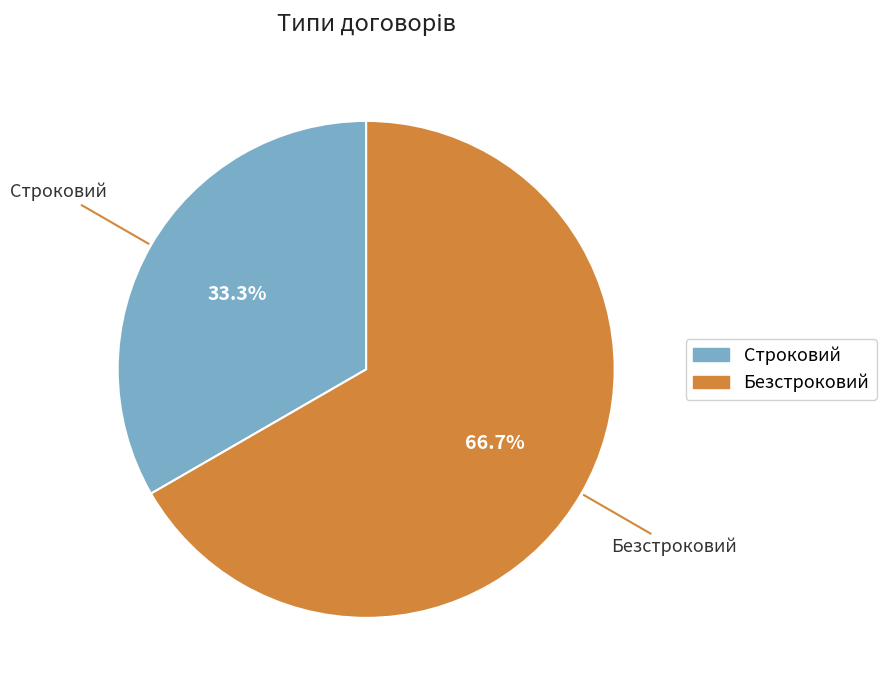

To the nearest percent, what is the difference between the Безстроковий and Строковий slice percentages?

33%